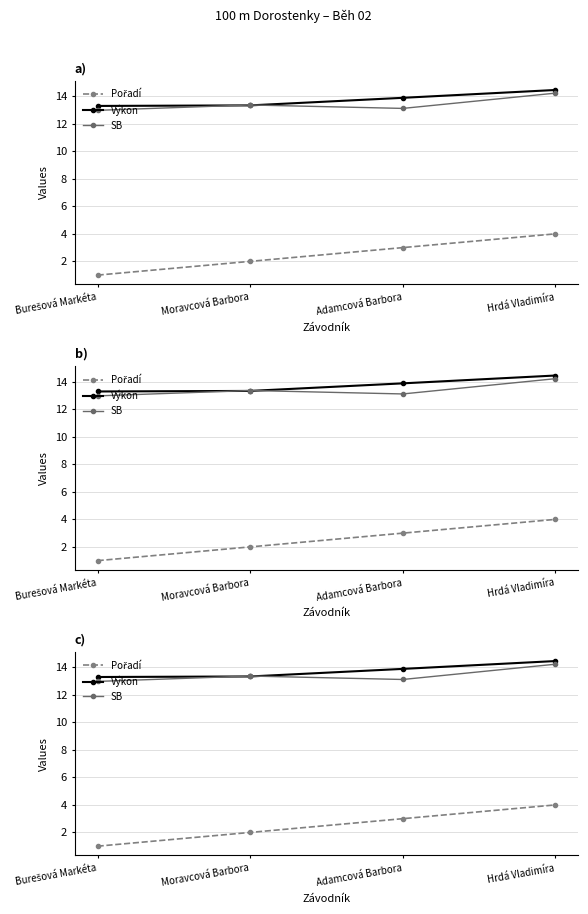

Reading left to right, what are all the values shown in this chart?

Pořadí: 1.0	2.0	3.0	4.0
Výkon: 13.3	13.3	13.9	14.5
SB: 13.0	13.4	13.1	14.2